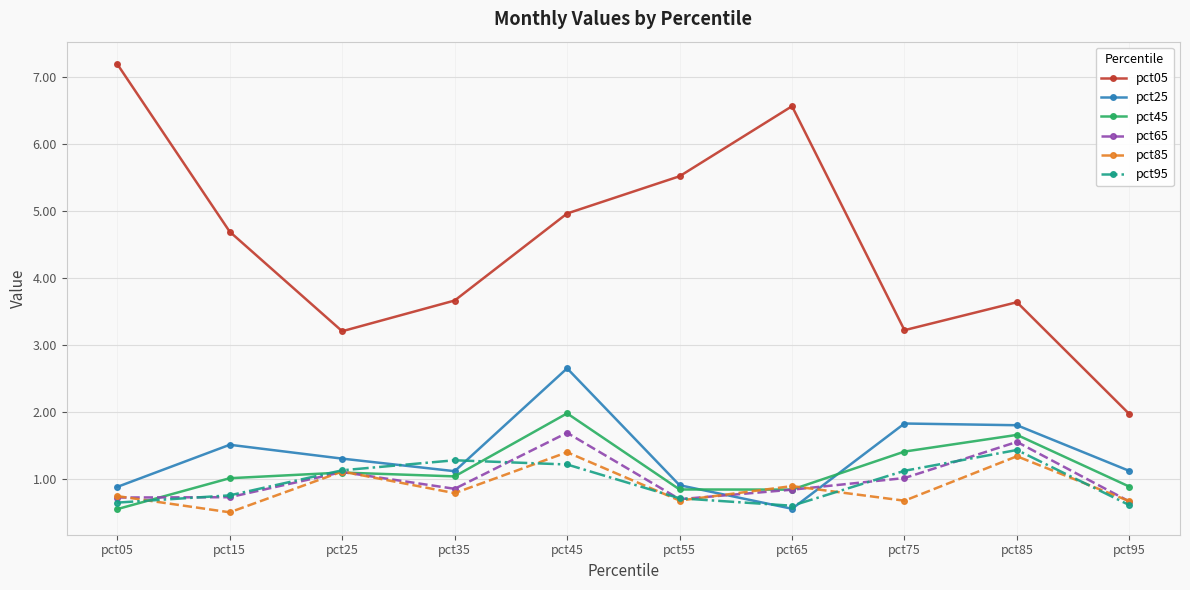

What is the value of the pct25 point at the 3rd from the left?

1.3